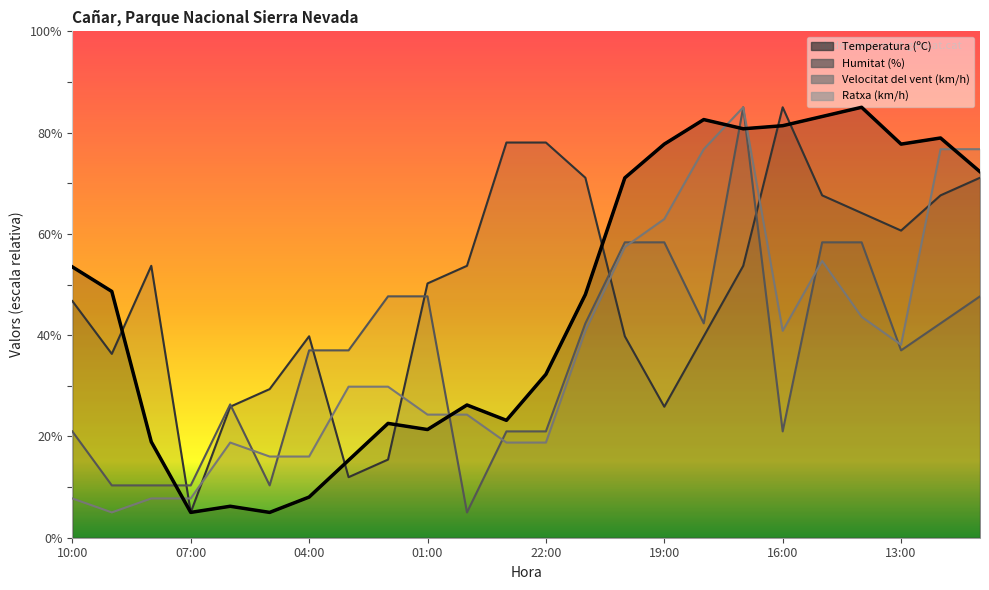

How many lines are shown in the chart?

4